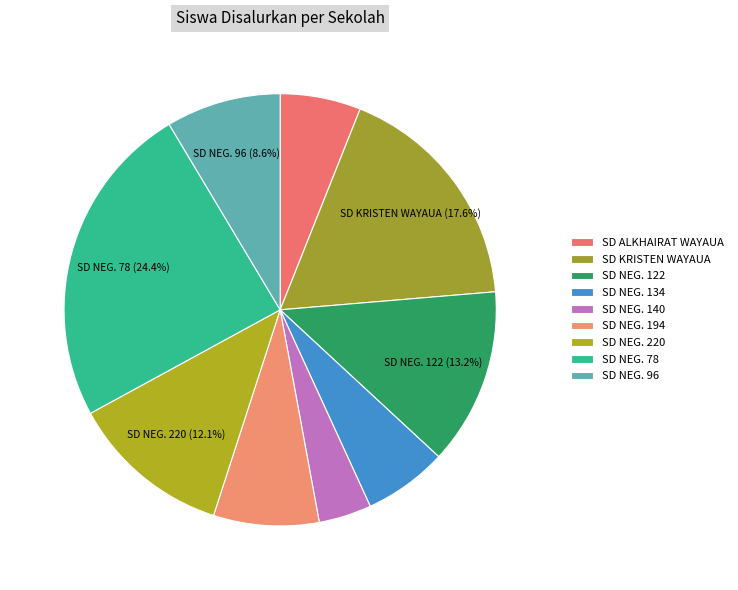

To the nearest percent, what is the average slice percentage?

11%